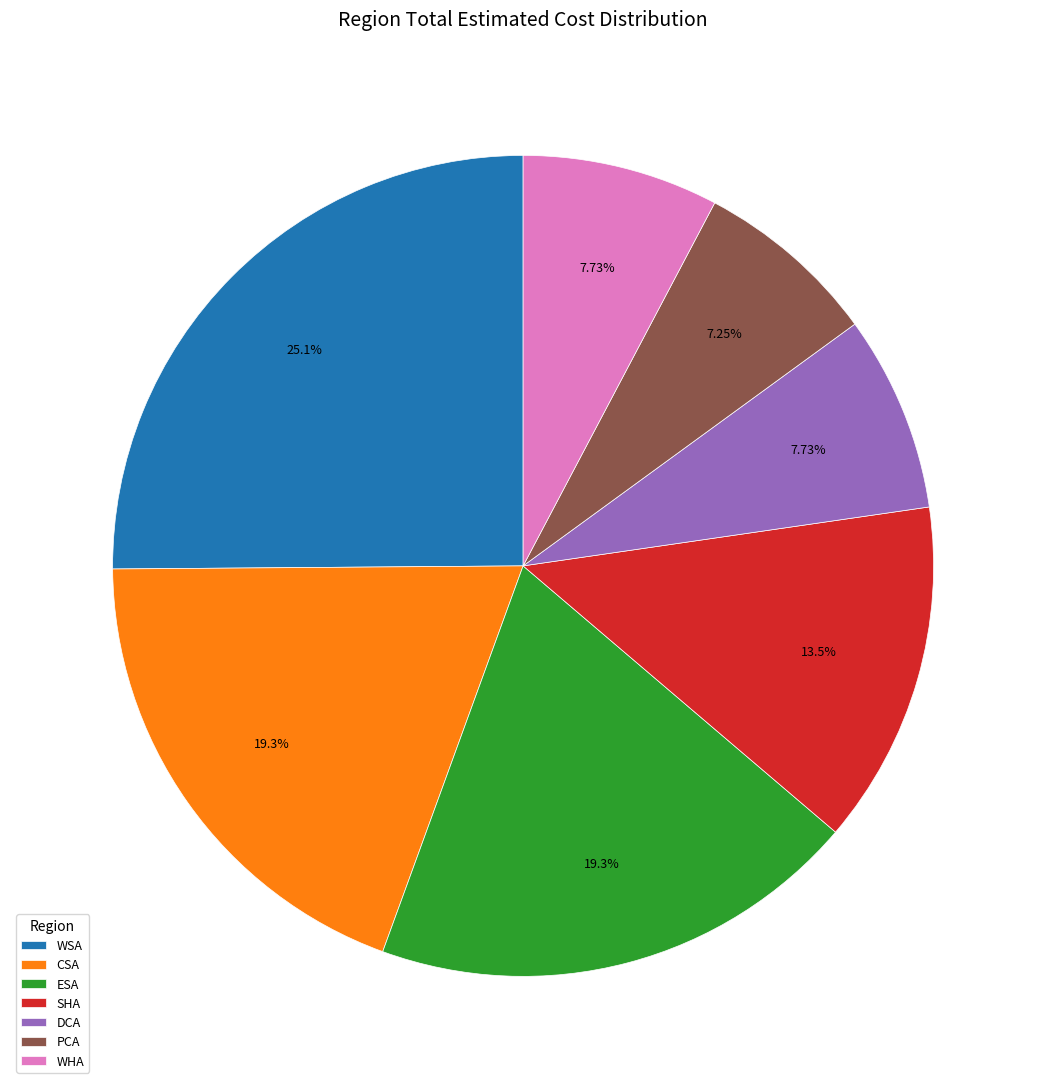

Is there a majority slice in this chart?

No